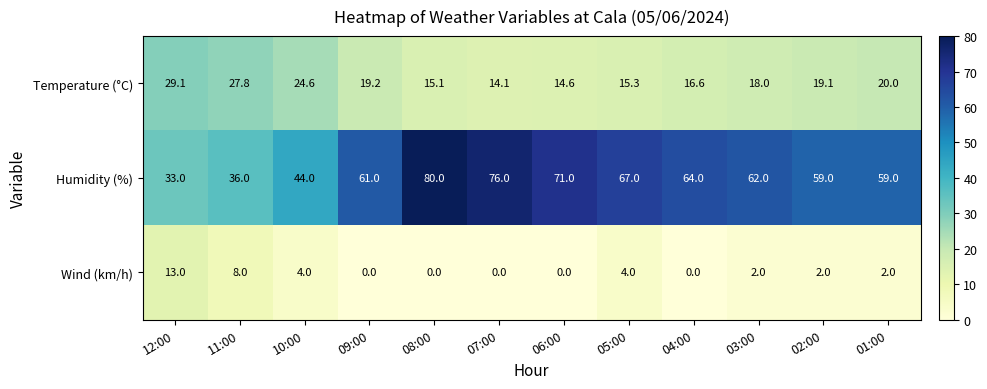

Which series has the widest spread of values?

Humidity (%)